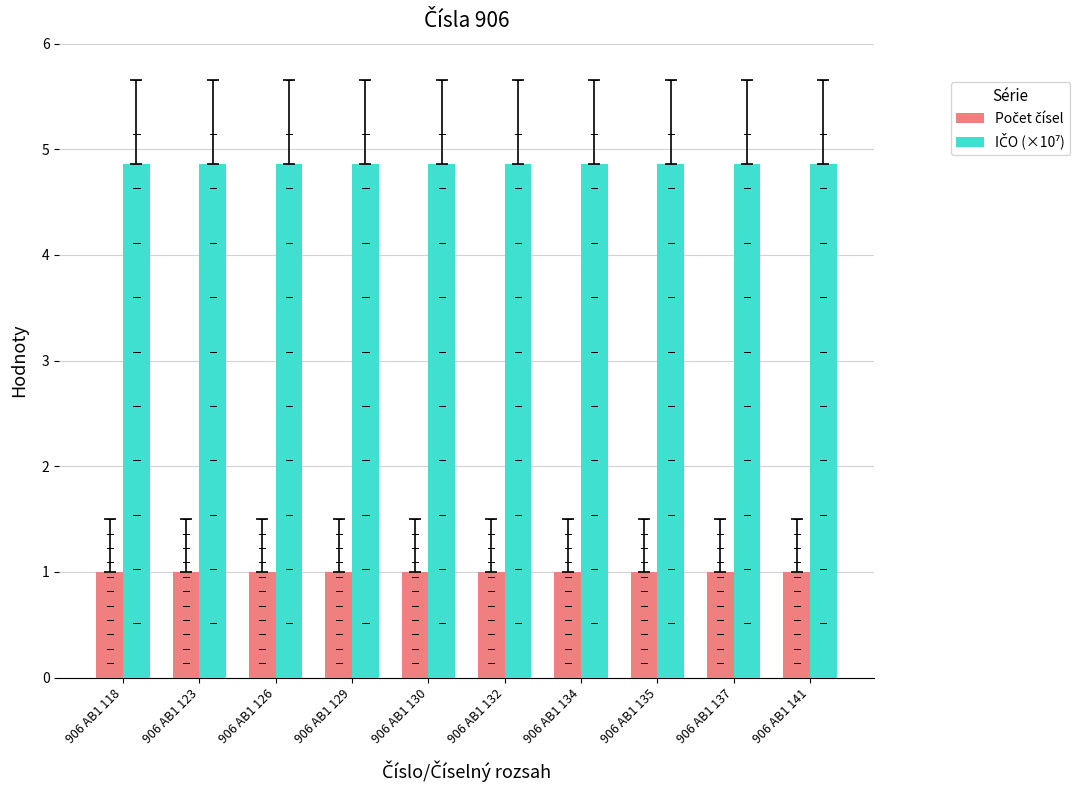

What is the smallest value displayed?

1.0